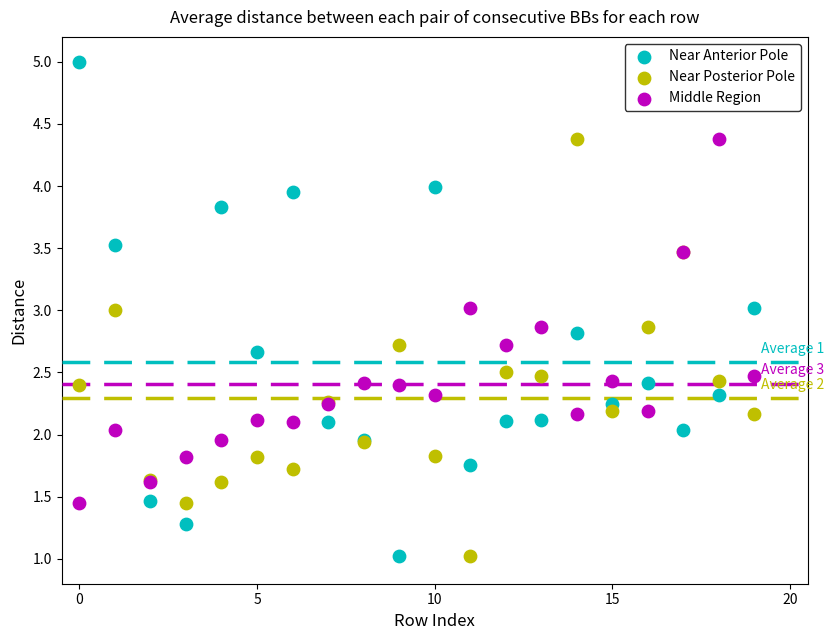

Which series reaches the maximum Y coordinate?

Near Anterior Pole